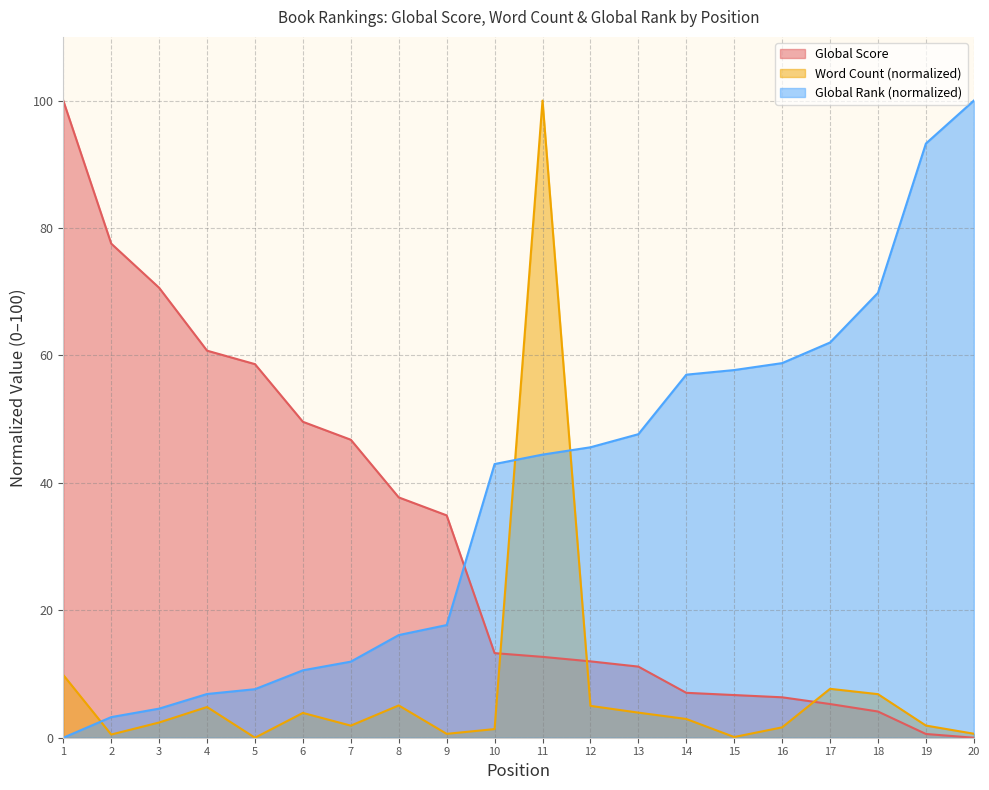

What is the difference between the maximum and minimum values in the Word Count (normalized) series?

100.0